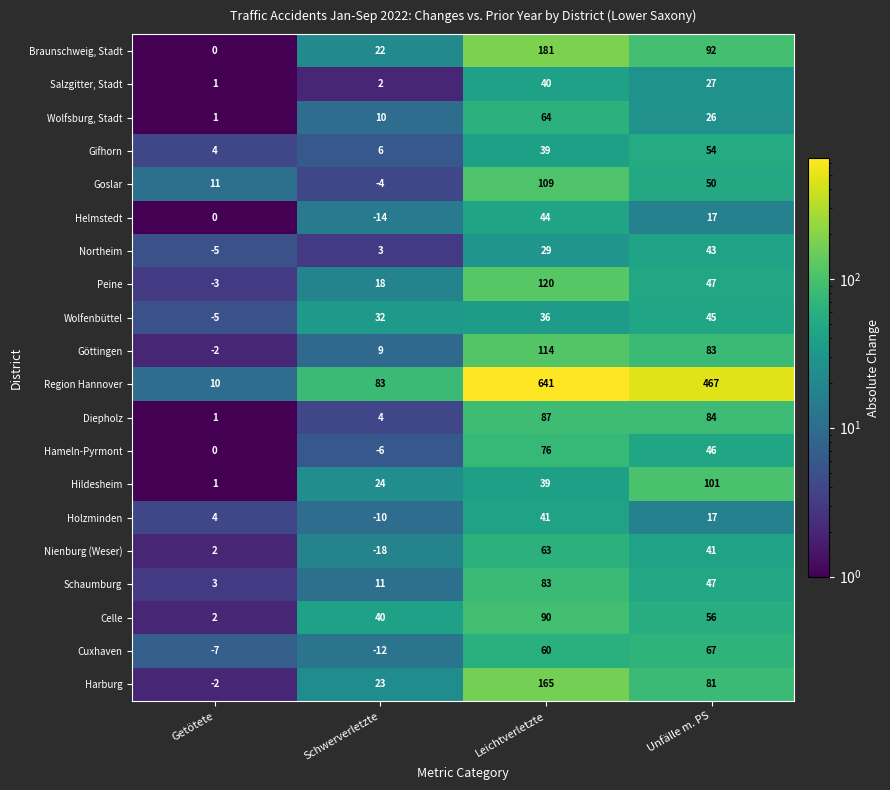

Between Schwerverletzte and Unfälle m. PS, which series saw the biggest shift?

Region Hannover